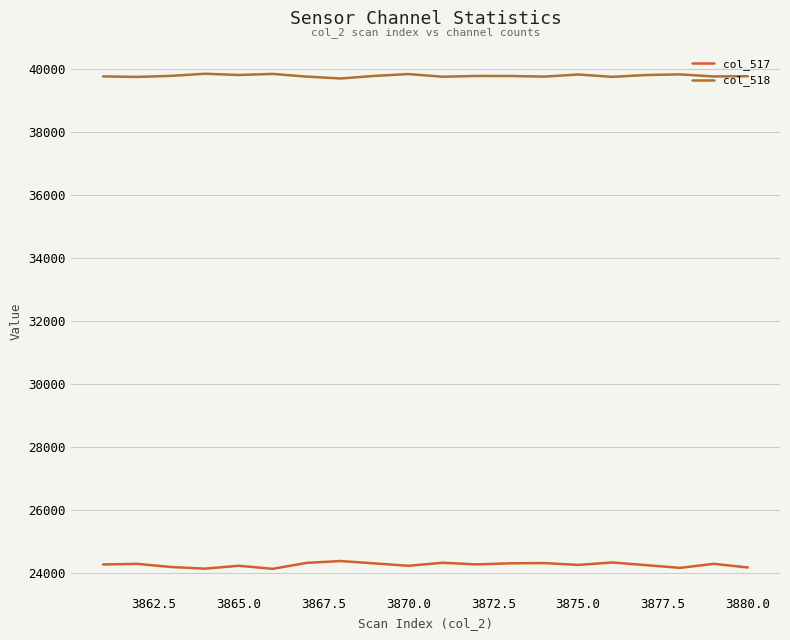

Is this an area chart (filled region under the line)?

No